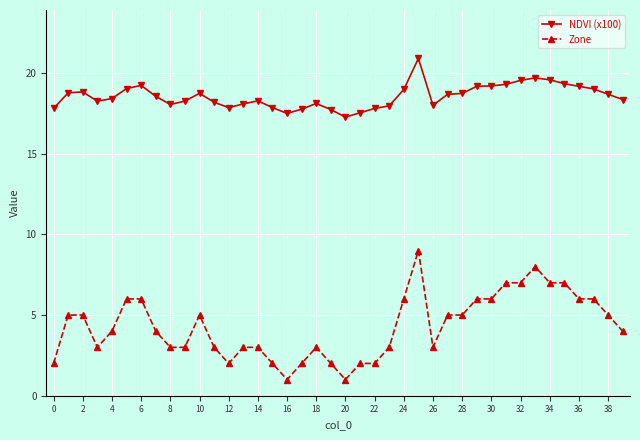

Which series has the largest range (max minus min)?

Zone